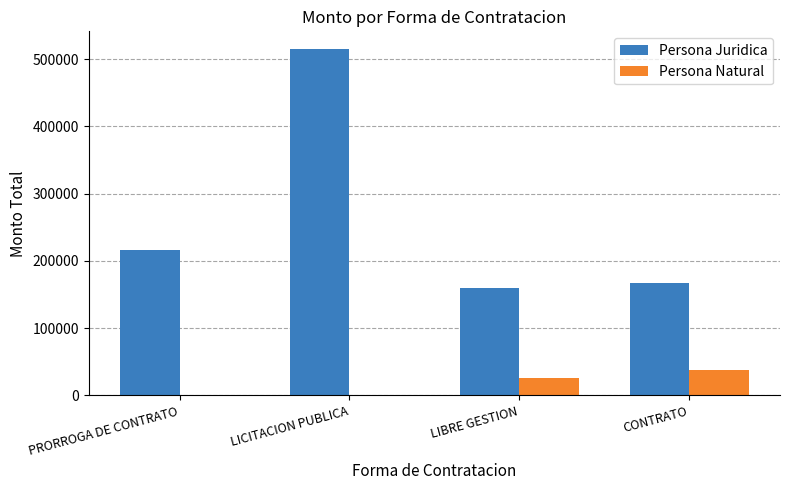

Is it true that Persona Natural equals 0.0 at PRORROGA DE CONTRATO?

True